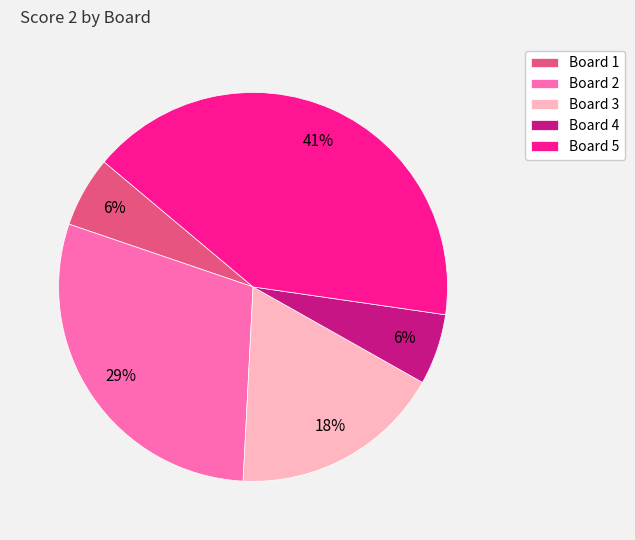

To the nearest percent, what is the combined percentage of Board 2 and Board 4?

35%